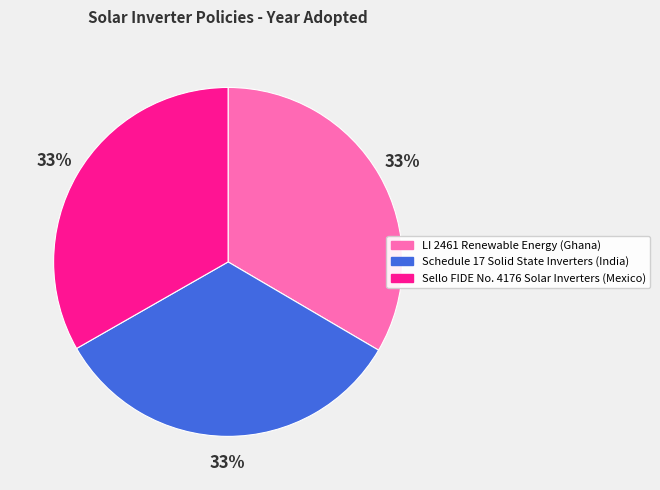

Combined, do Schedule 17 Solid State Inverters (India) and Sello FIDE No. 4176 Solar Inverters (Mexico) account for over 50%?

Yes